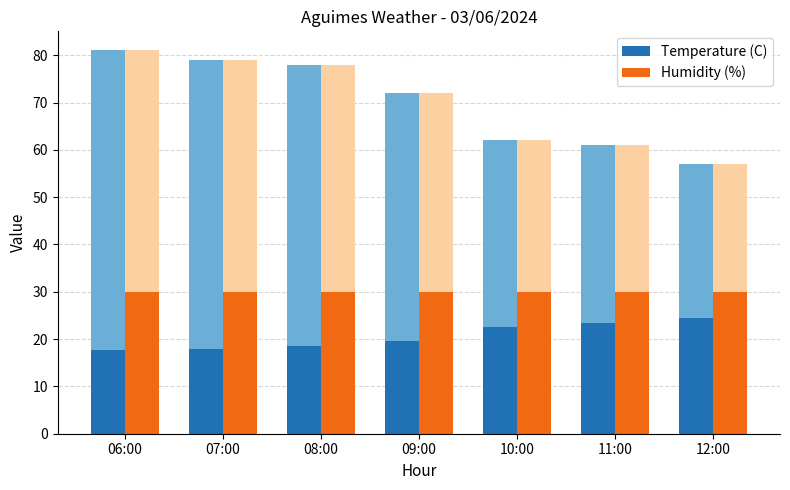

List the series in order of their peak value, lowest first.

Temperature (C), Humidity (%)